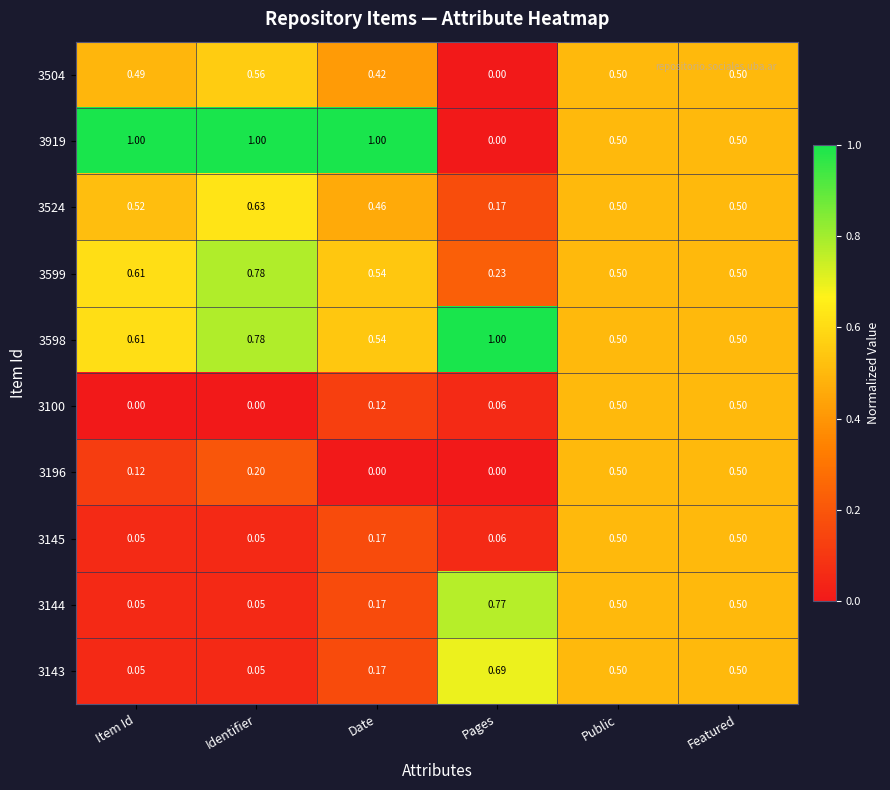

At which label does 3524 reach its minimum?

Pages